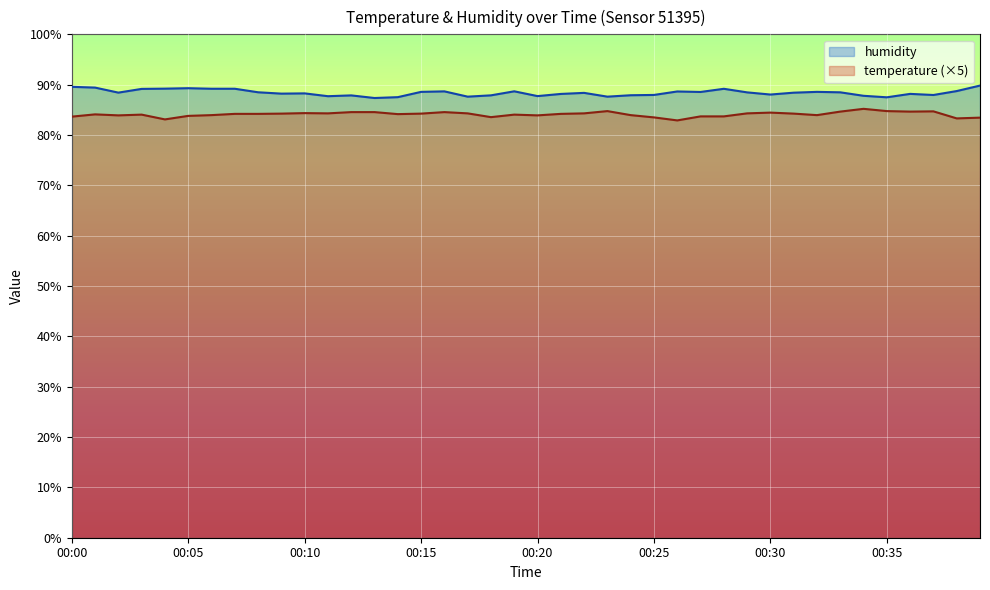

In temperature, how many points are lower than both neighbors (excluding endpoints)?

10